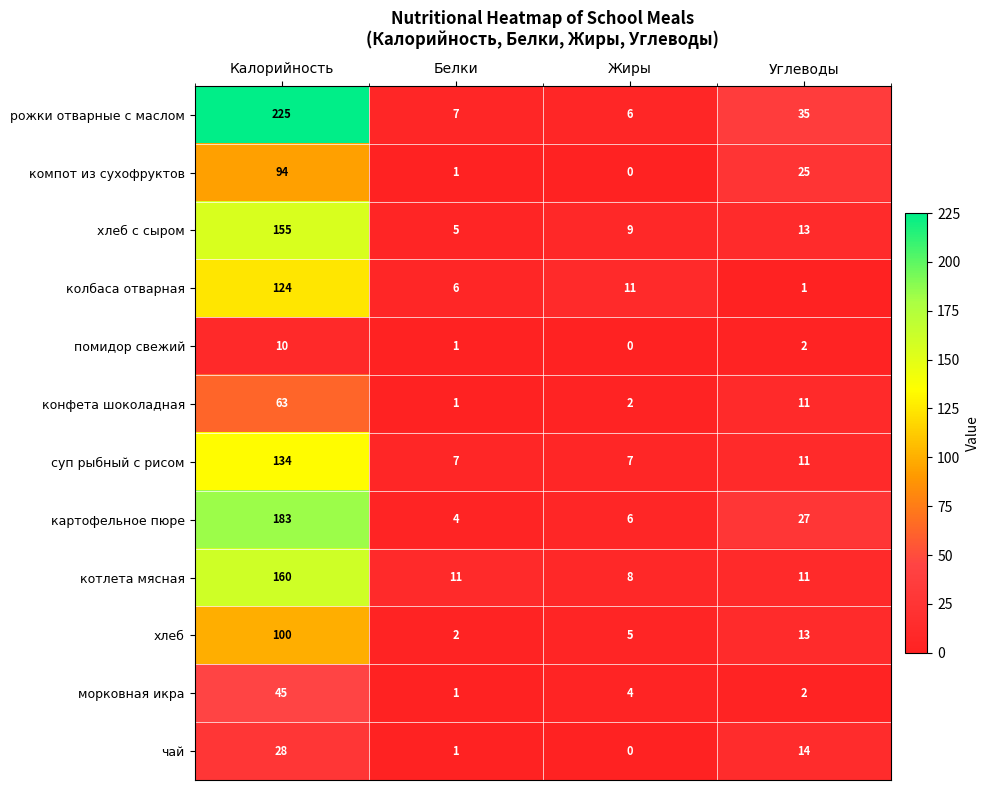

Count the number of categories in the chart.

4